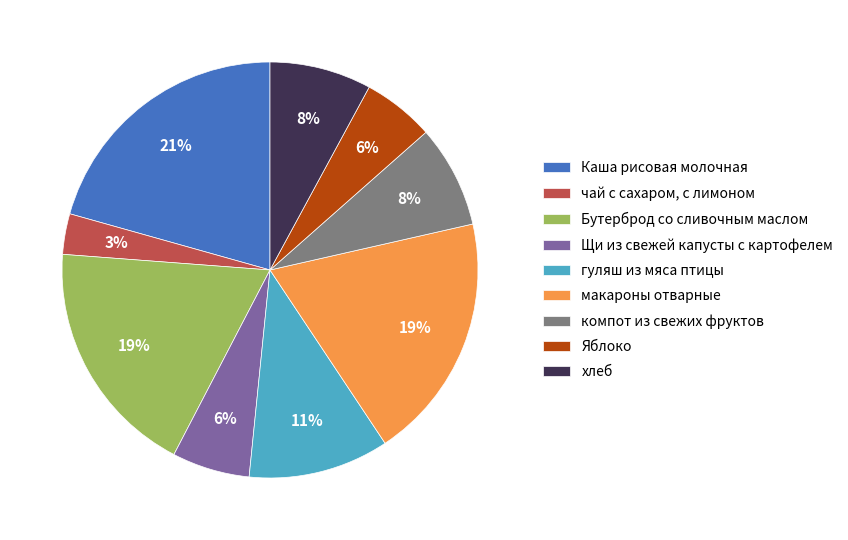

Does чай с сахаром, с лимоном represent more than half of the total?

No